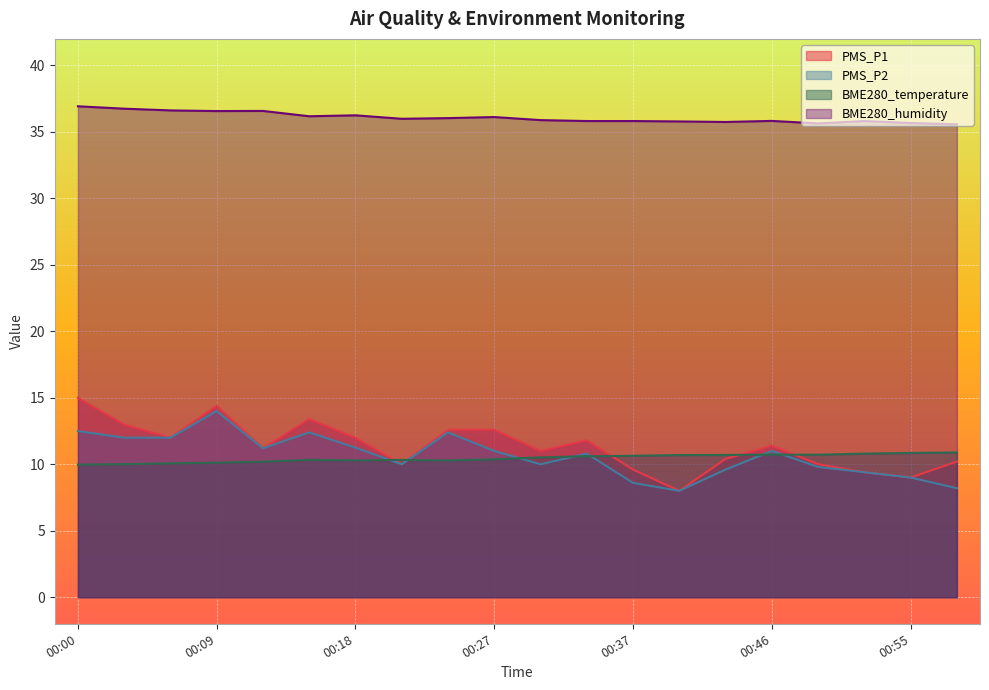

What is the sum of all BME280_temperature values?

209.1